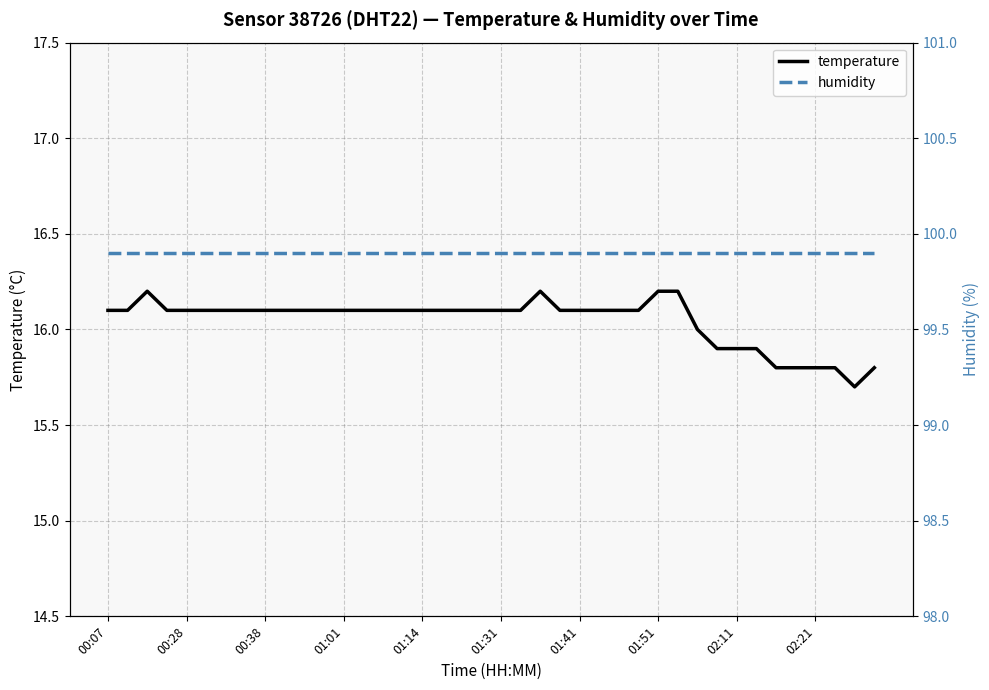

Where is the first local minimum for temperature?

38